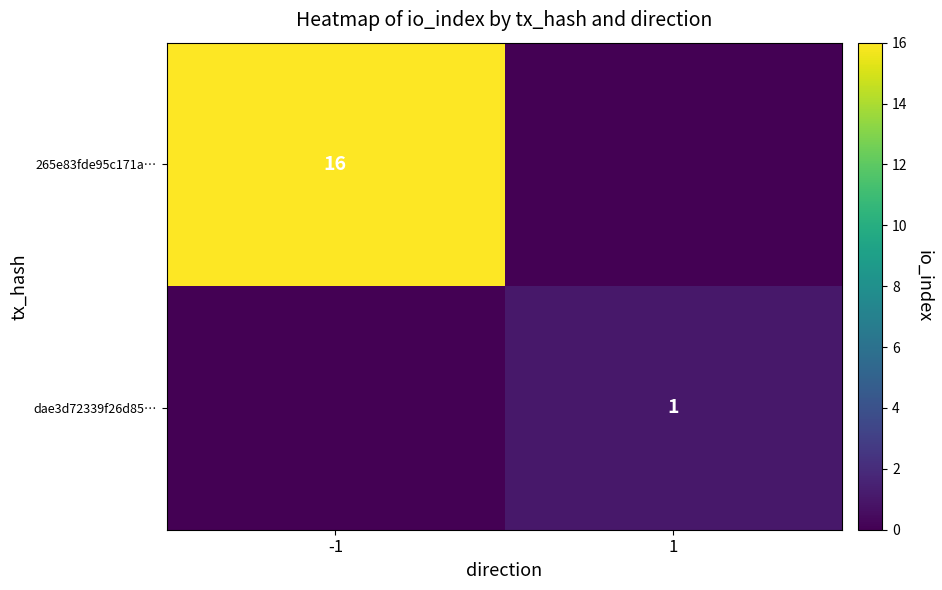

Is the value of dae3d72339f26d85… at 1 greater than the value of 265e83fde95c171a… at -1?

No